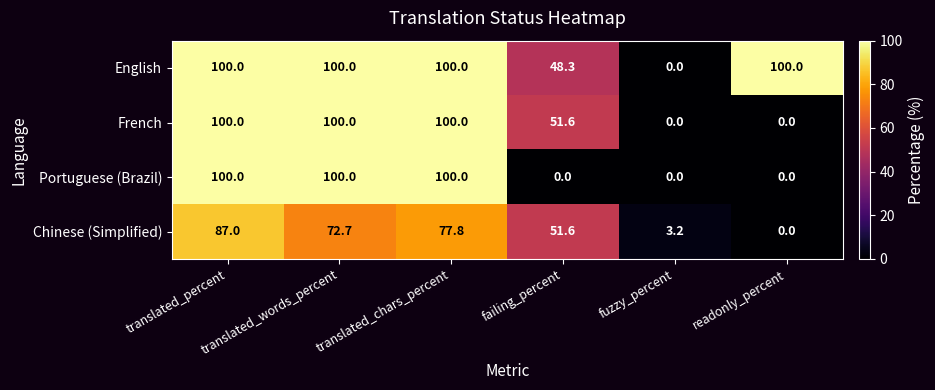

At which label is French closest to 50?

failing_percent